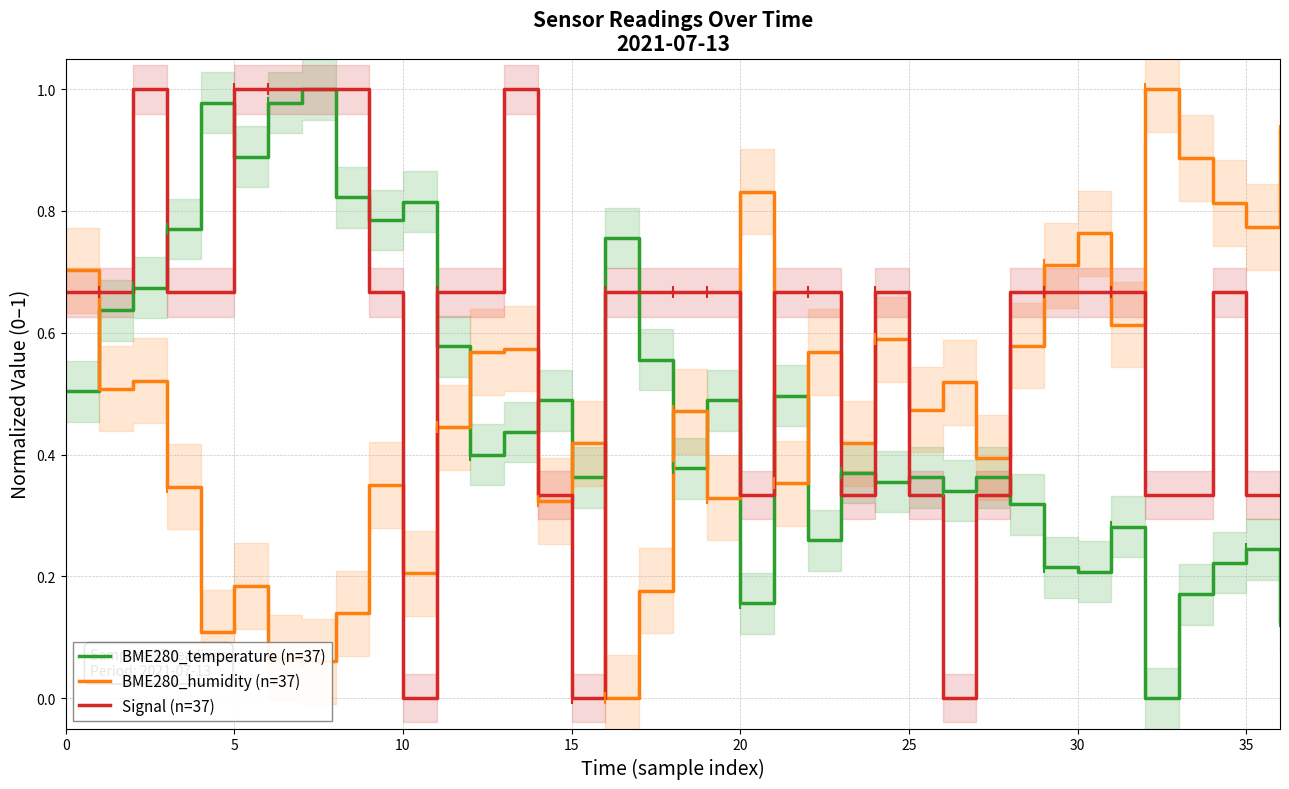

The Signal (n=37) series shows 1.0 at 13. True or false?

True